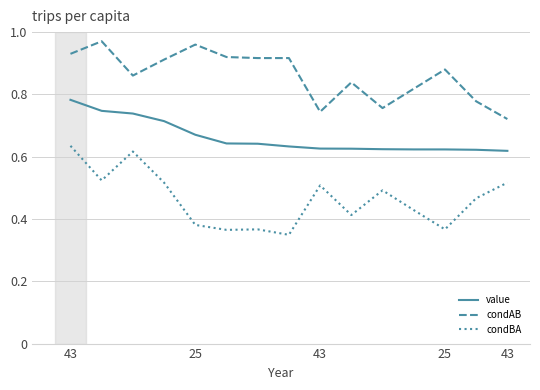

Which series has the largest total across all categories?

condAB